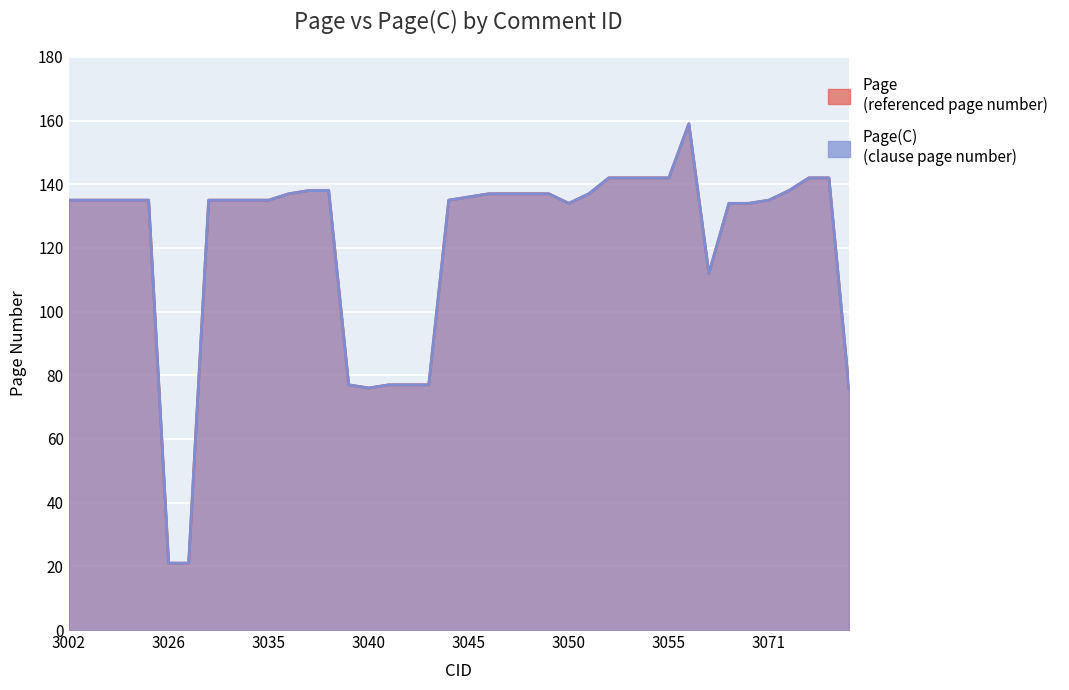

True or false: Page has more than 2 points higher than both neighbors.

False